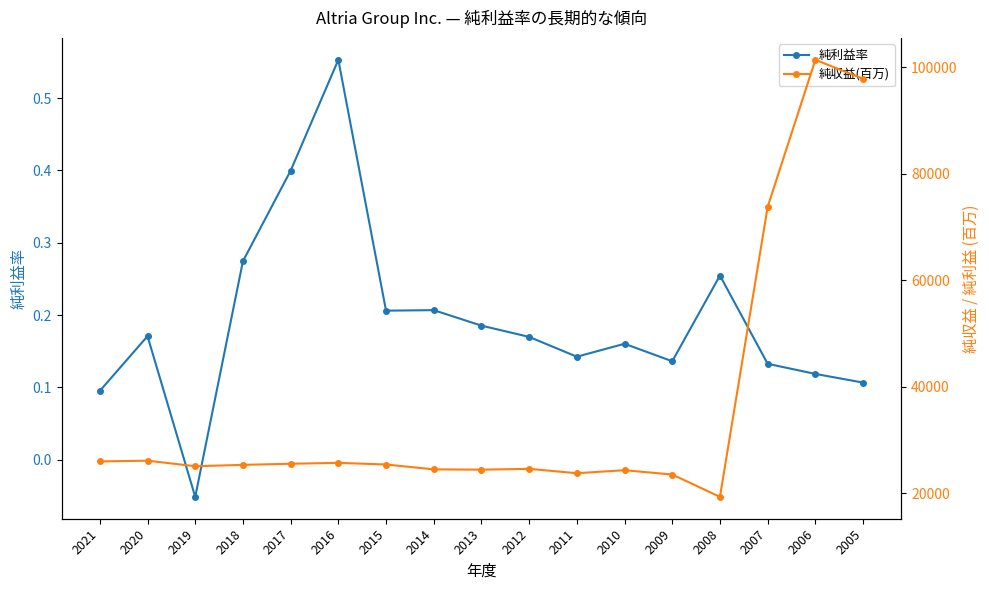

Reading right to left, transcribe all the data shown in this chart.

純利益率: 2005=0.1	2006=0.1	2007=0.1	2008=0.3	2009=0.1	2010=0.2	2011=0.1	2012=0.2	2013=0.2	2014=0.2	2015=0.2	2016=0.6	2017=0.4	2018=0.3	2019=-0.1	2020=0.2	2021=0.1
純収益(百万): 2005=97854.0	2006=101407.0	2007=73801.0	2008=19356.0	2009=23556.0	2010=24363.0	2011=23800.0	2012=24618.0	2013=24466.0	2014=24522.0	2015=25434.0	2016=25744.0	2017=25576.0	2018=25364.0	2019=25110.0	2020=26153.0	2021=26013.0